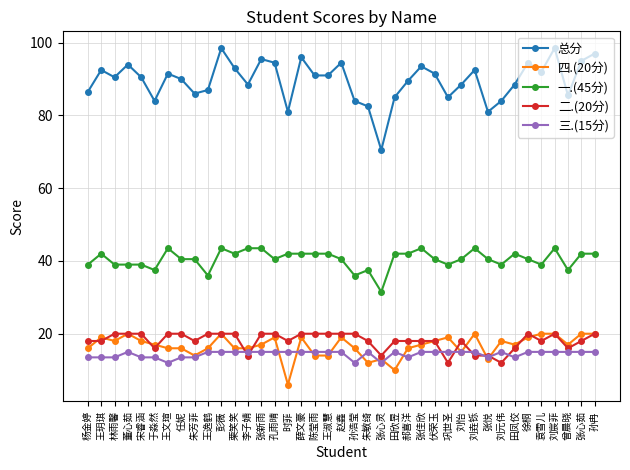

What is the difference between the maximum and minimum values in the 一.(45分) series?

12.0